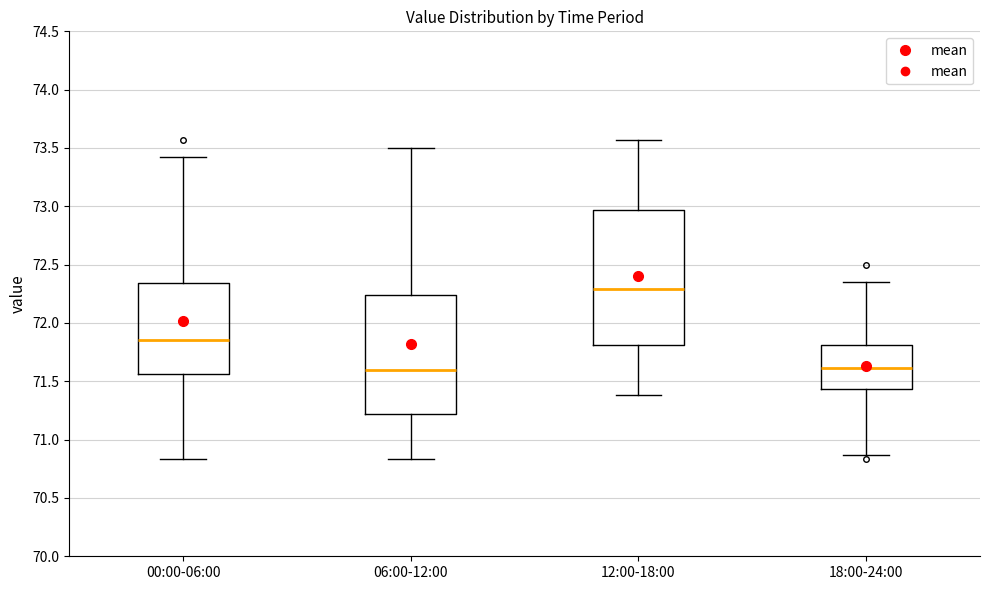

Which box is the tallest, from its lower edge to its upper edge?

12:00-18:00